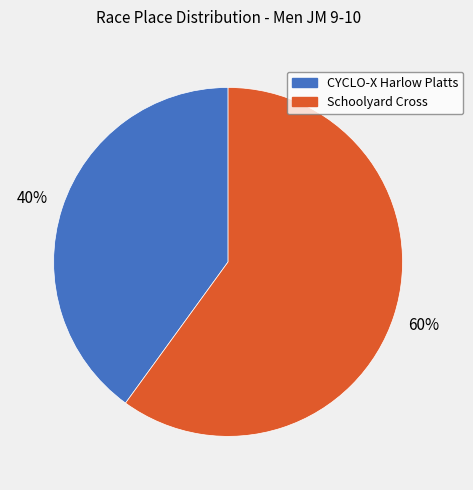

True or false: CYCLO-X Harlow Platts accounts for 40% of the total.

True